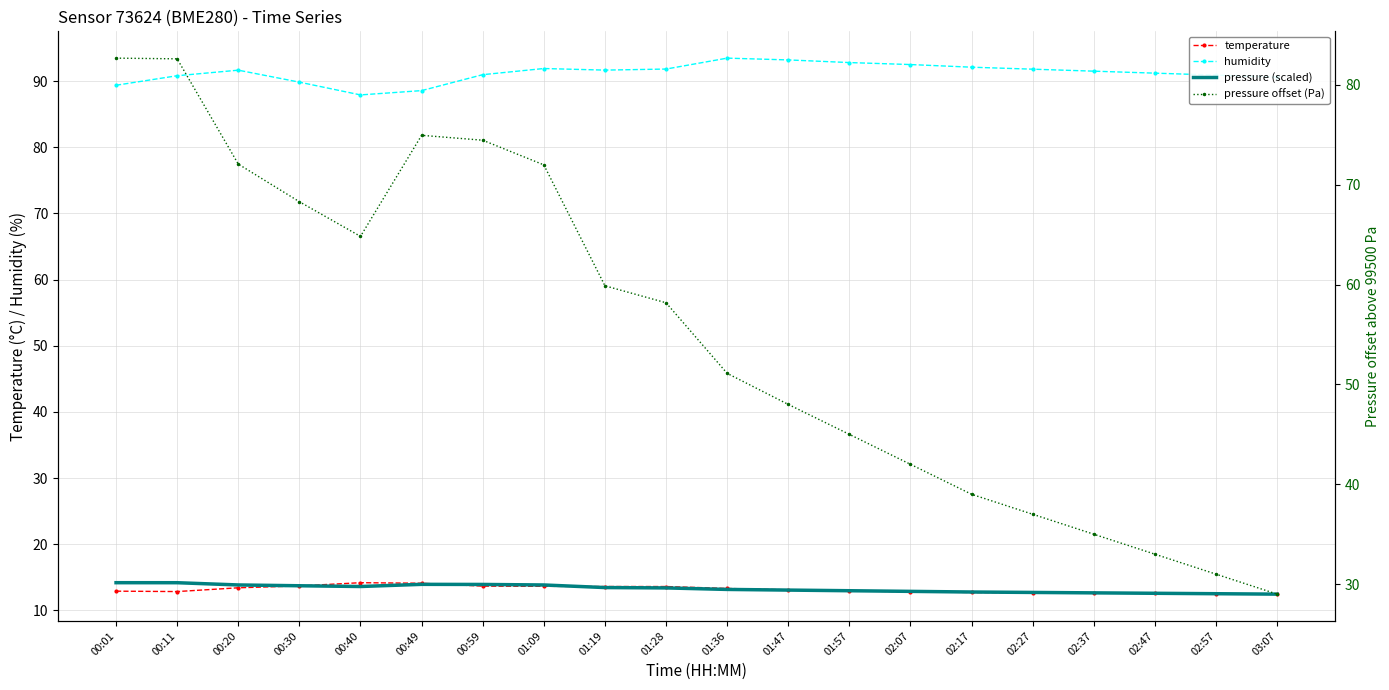

The value of temperature at 00:40 is 14.2. True or false?

True